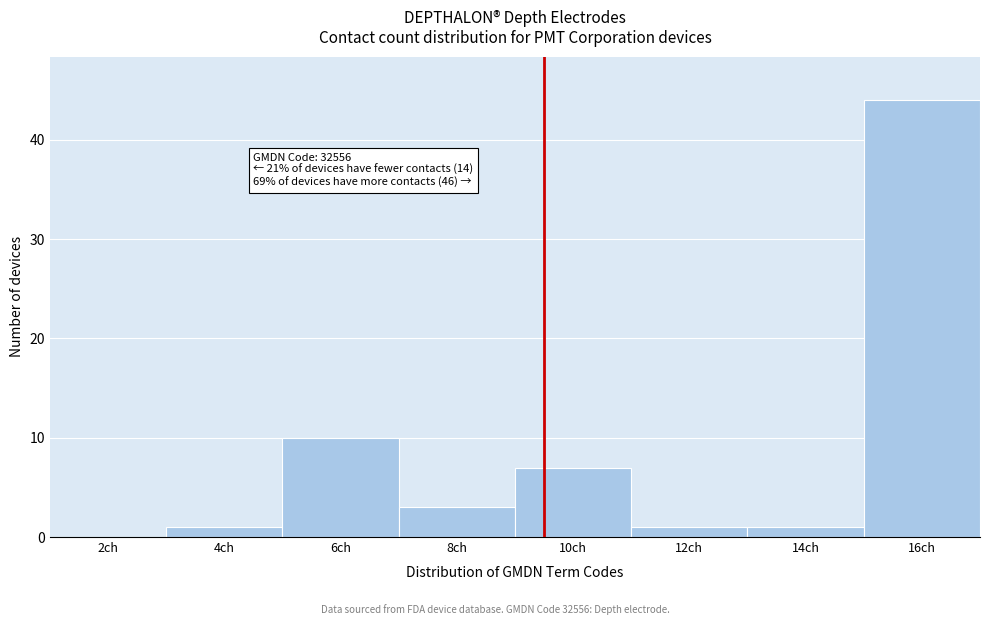

Reading right to left, transcribe all the data shown in this chart.

16ch=44	14ch=1	12ch=1	10ch=7	8ch=3	6ch=10	4ch=1	2ch=0